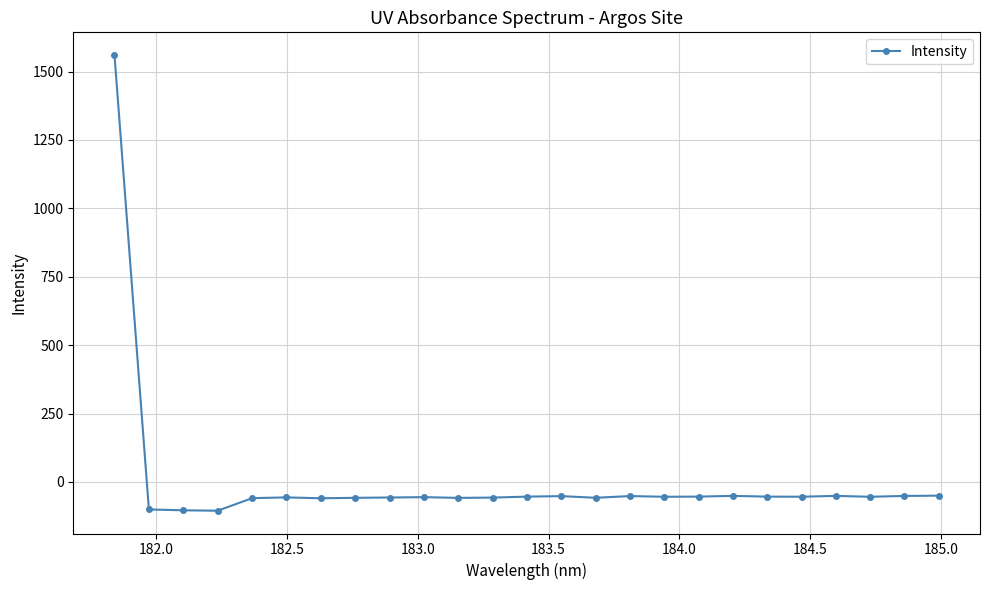

What is the maximum value shown in the chart?

1559.9